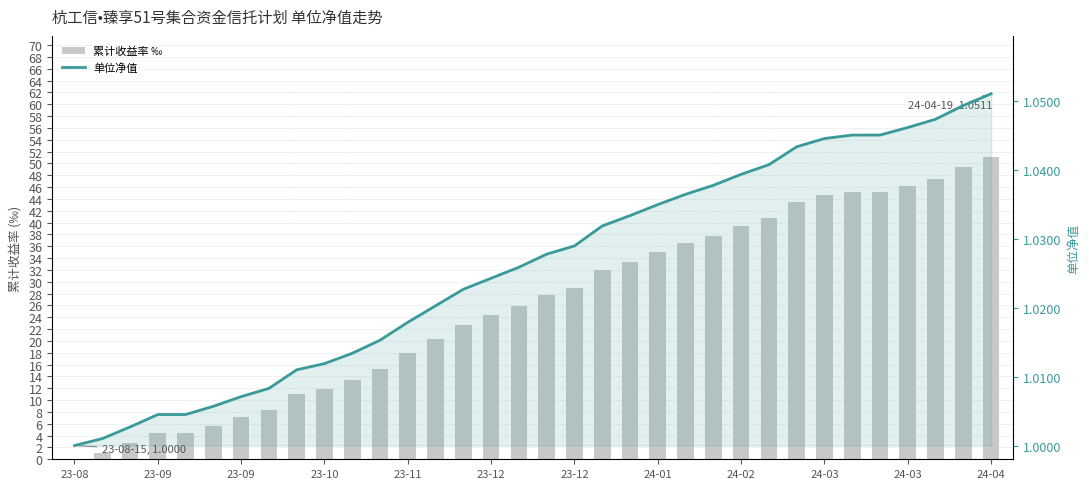

At how many categories does at least one series exceed 36?

12